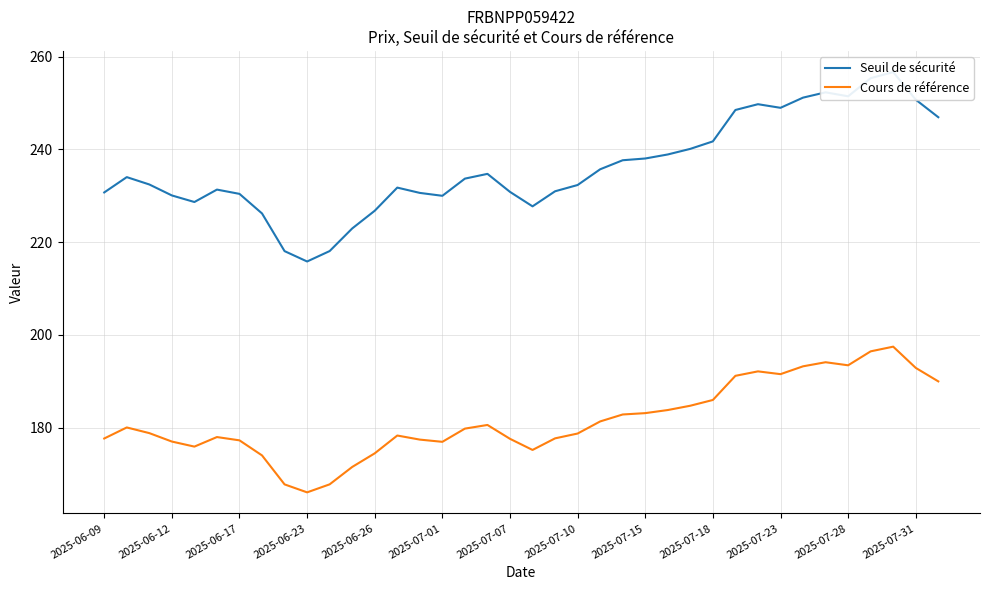

True or false: Cours de référence and Seuil de sécurité cross at least once.

False